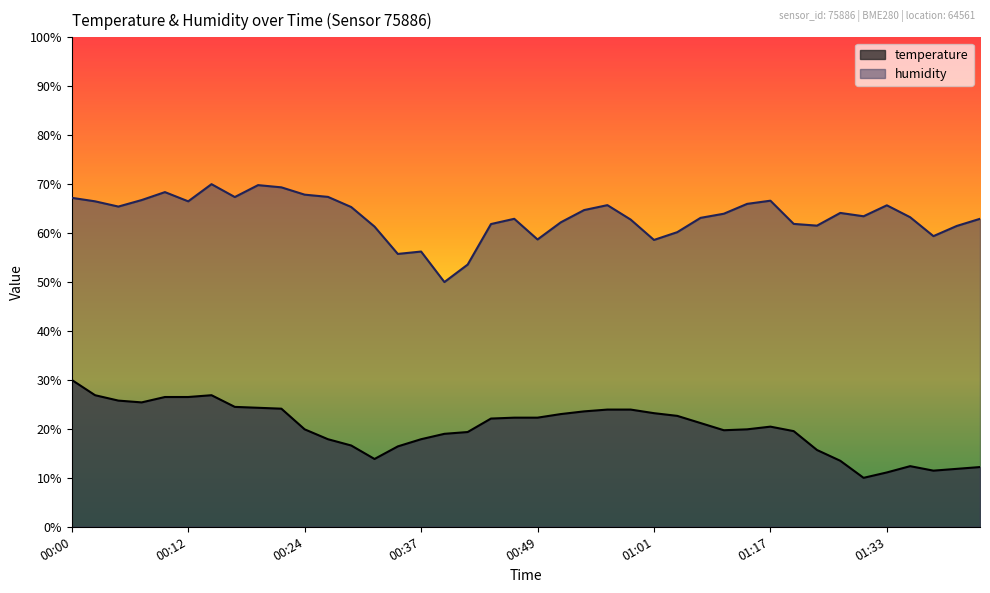

How many lines are shown in the chart?

2